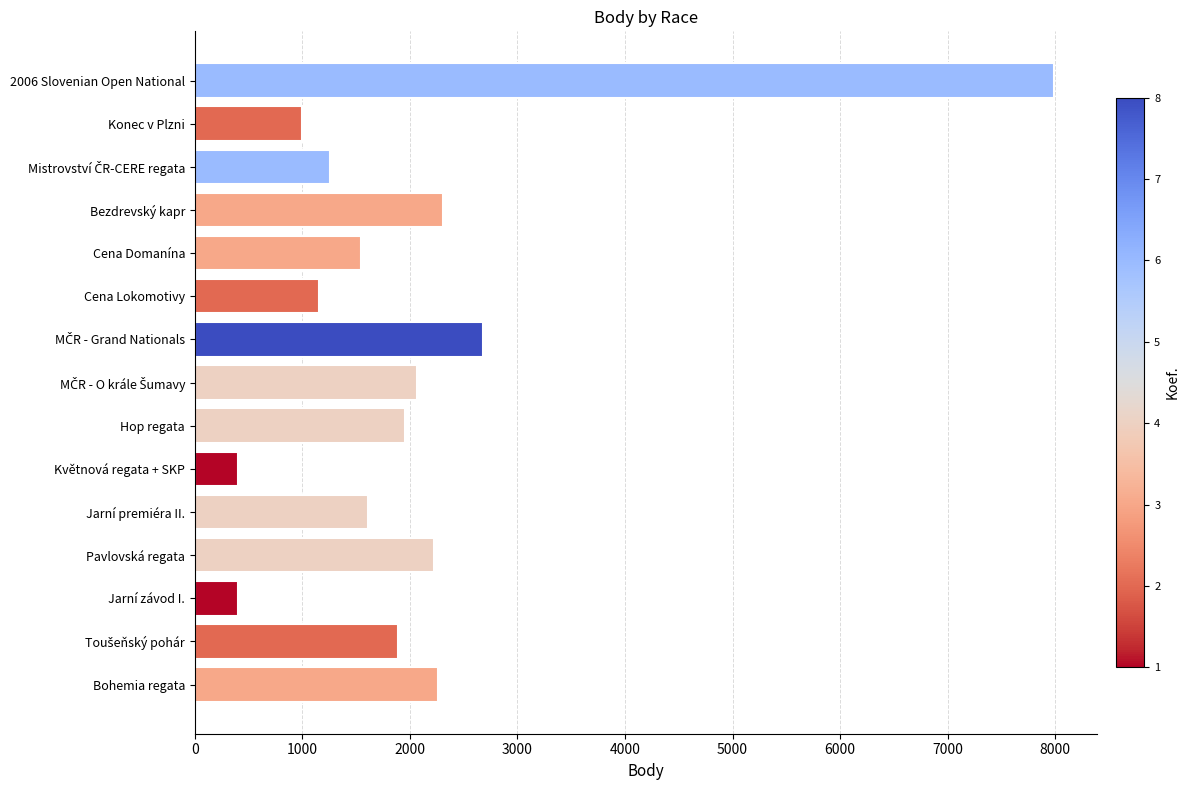

What is the greatest value displayed?

7989